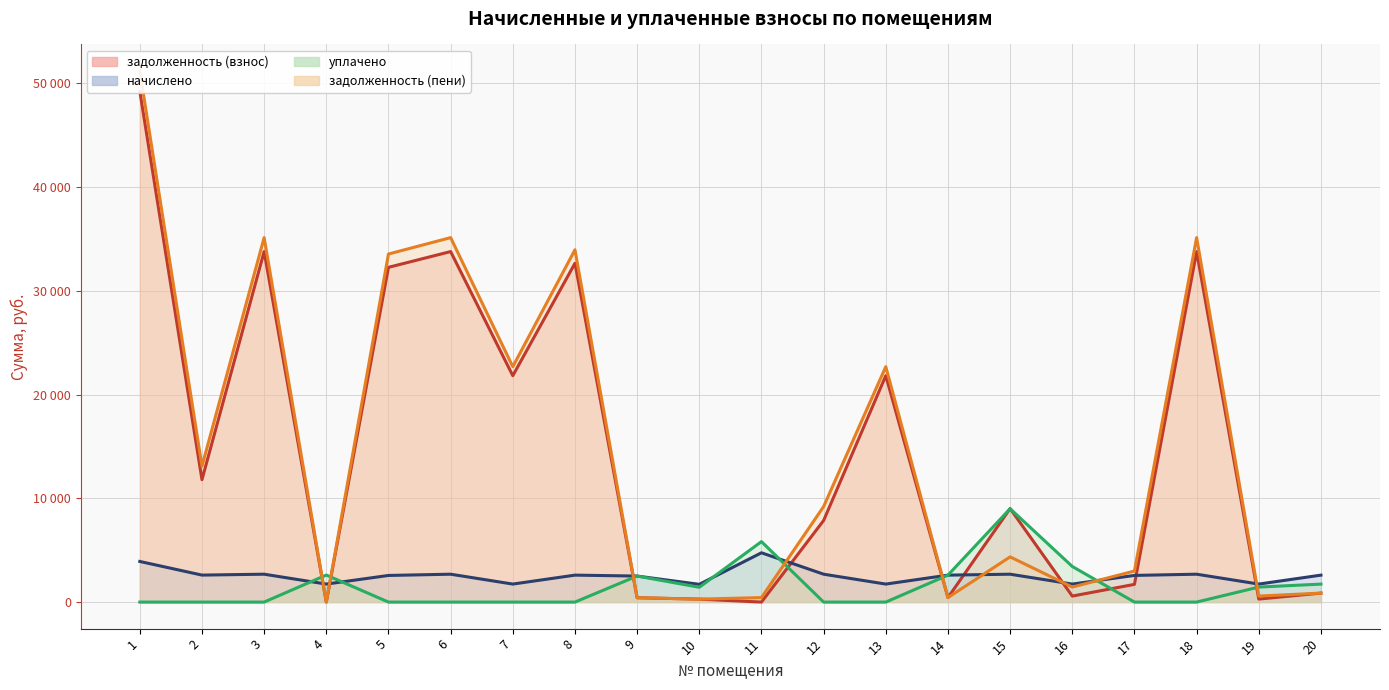

What is the difference between the highest and lowest values at 15?

6327.0